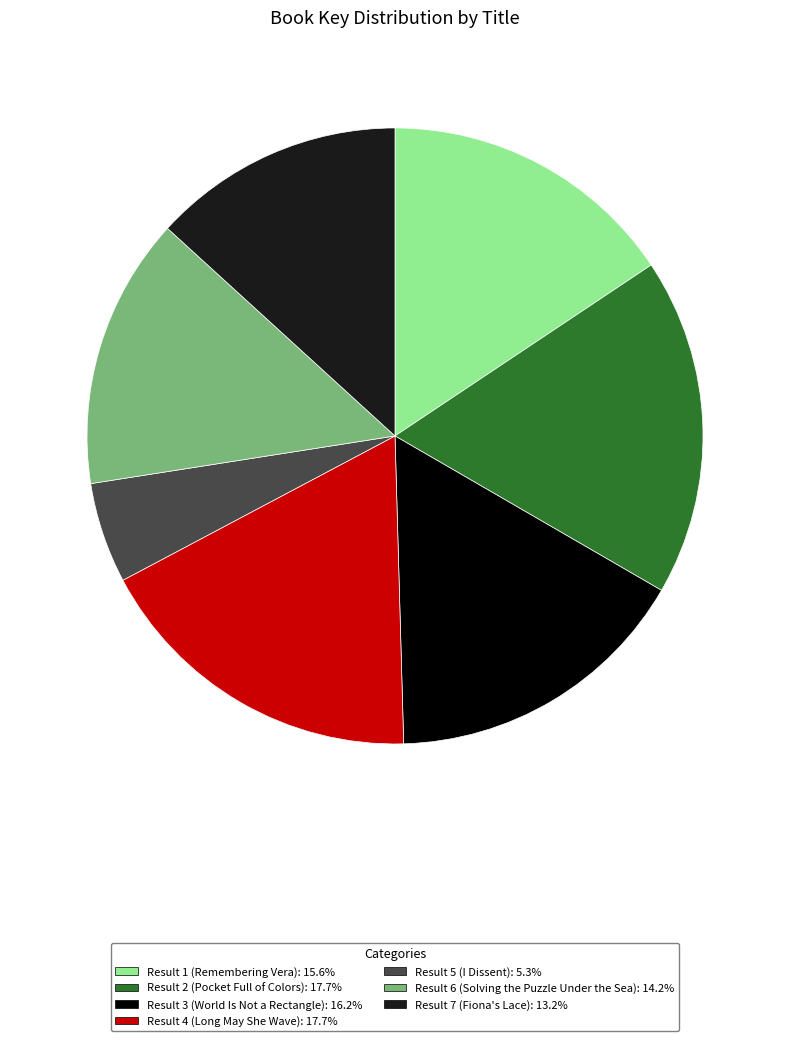

Is there a majority slice in this chart?

No